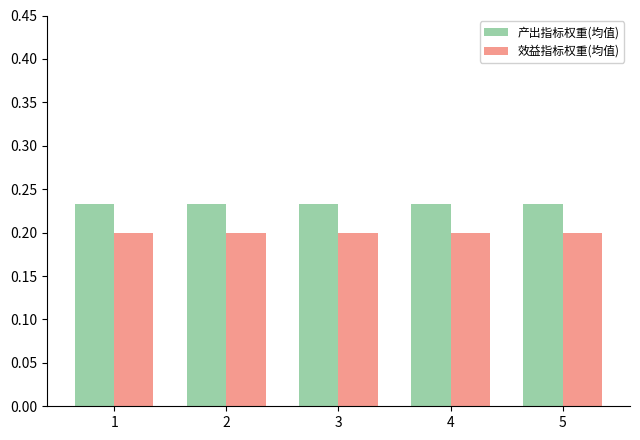

True or false: 效益指标权重(均值) has a value of 0.2 at 2.

True